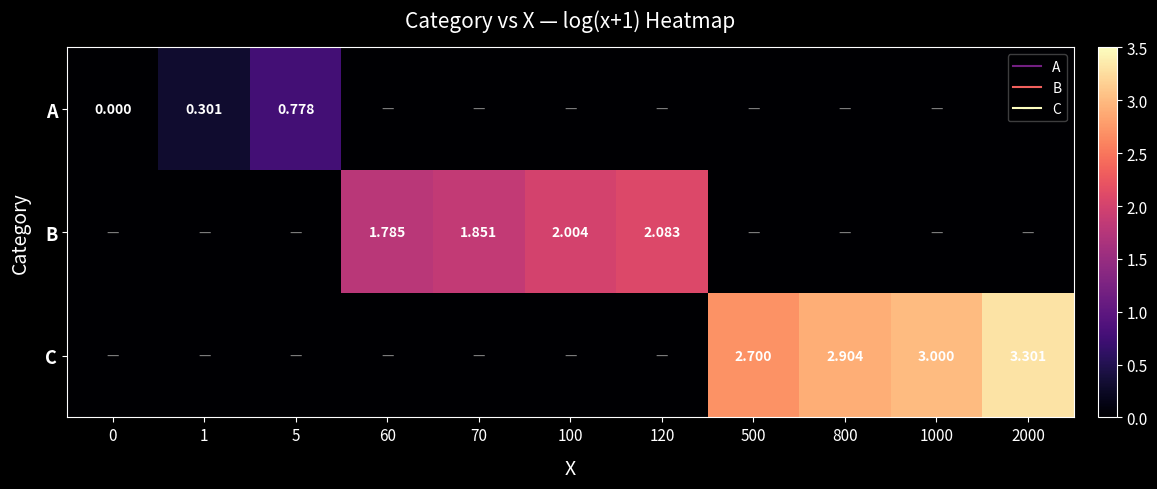

Count the number of categories in the chart.

11